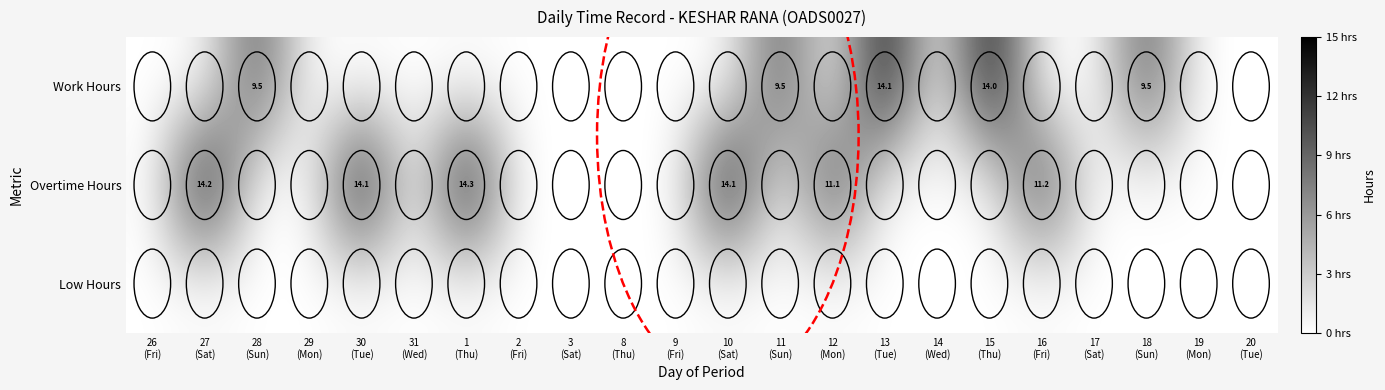

At which label does Work Hours reach its minimum?

26 (Fri)